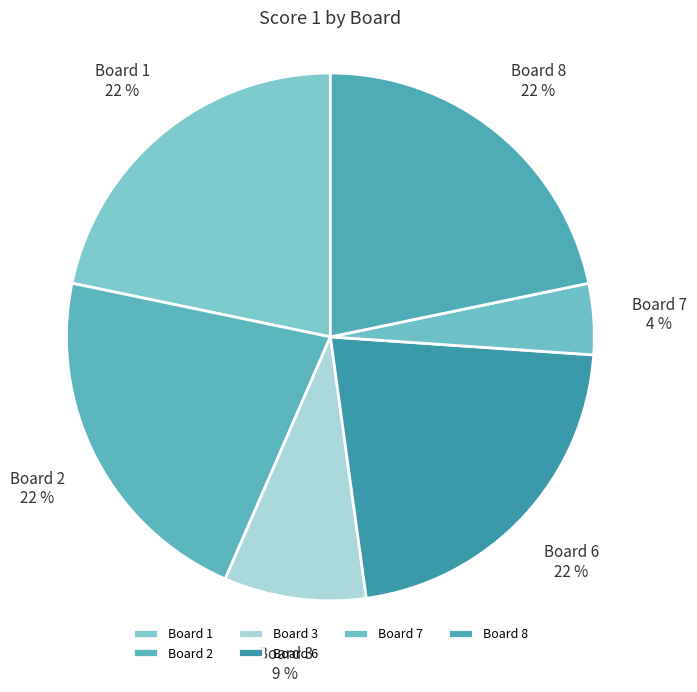

Between Board 1 and Board 7, which is larger?

Board 1